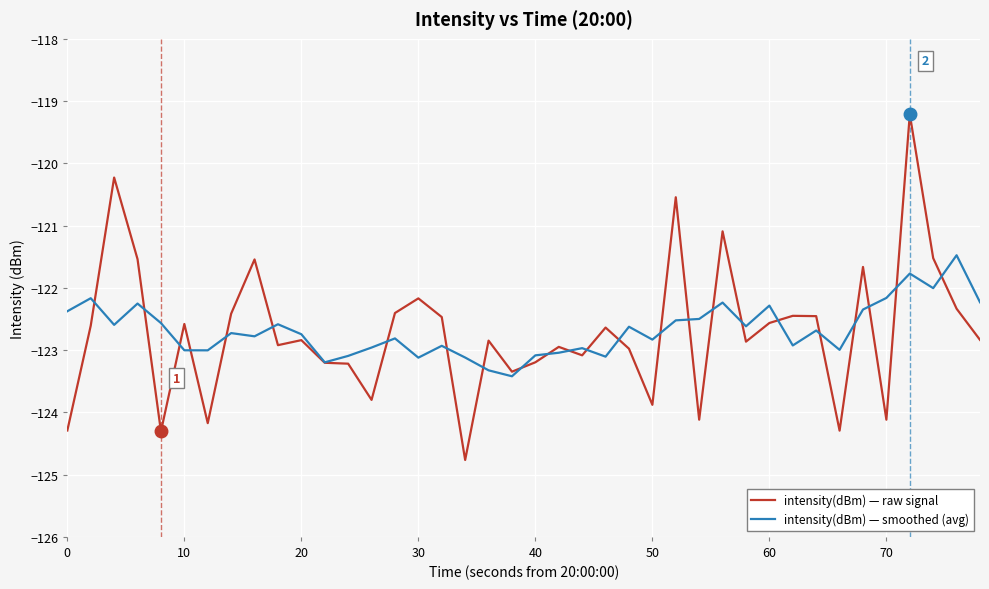

Rank the series by their maximum value, from lowest to highest.

intensity(dBm) — smoothed (avg), intensity(dBm) — raw signal